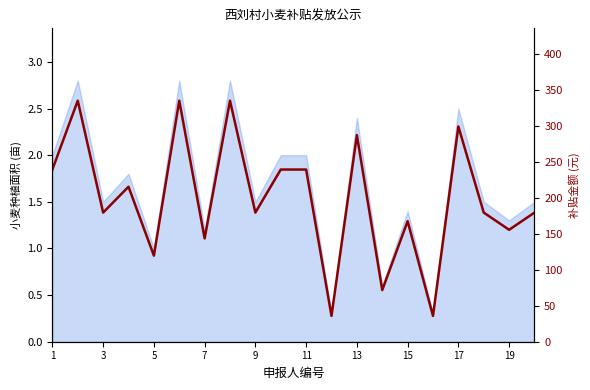

True or false: the data has more than 0 interior local peaks.

True